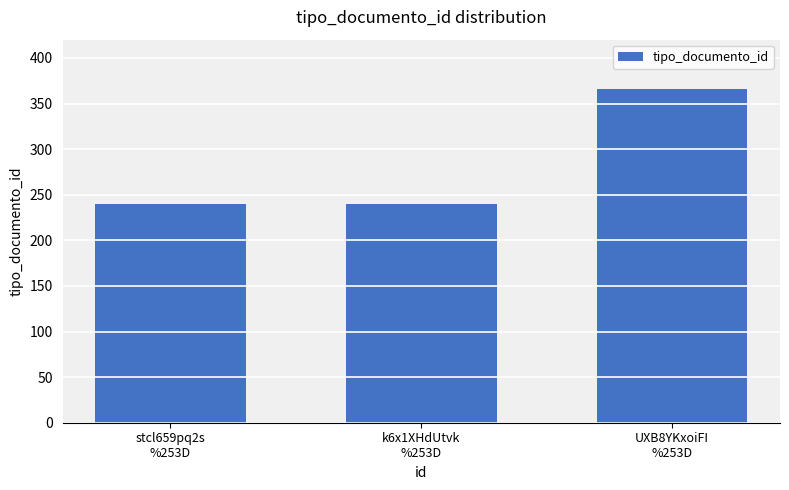

What is the greatest value displayed?

366